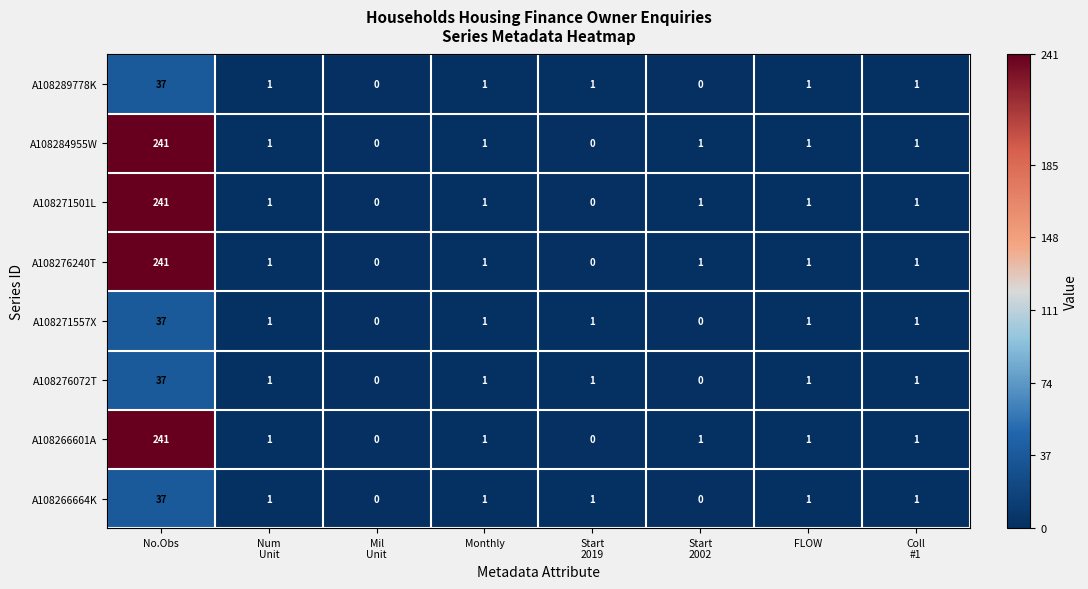

At which category is the sum across all series the highest?

No.Obs